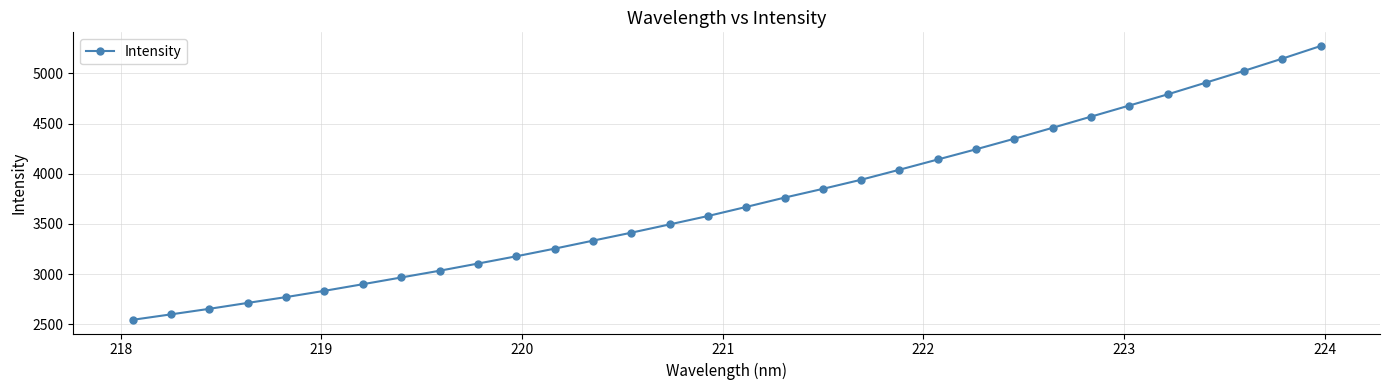

What is the smallest value displayed?

2543.7